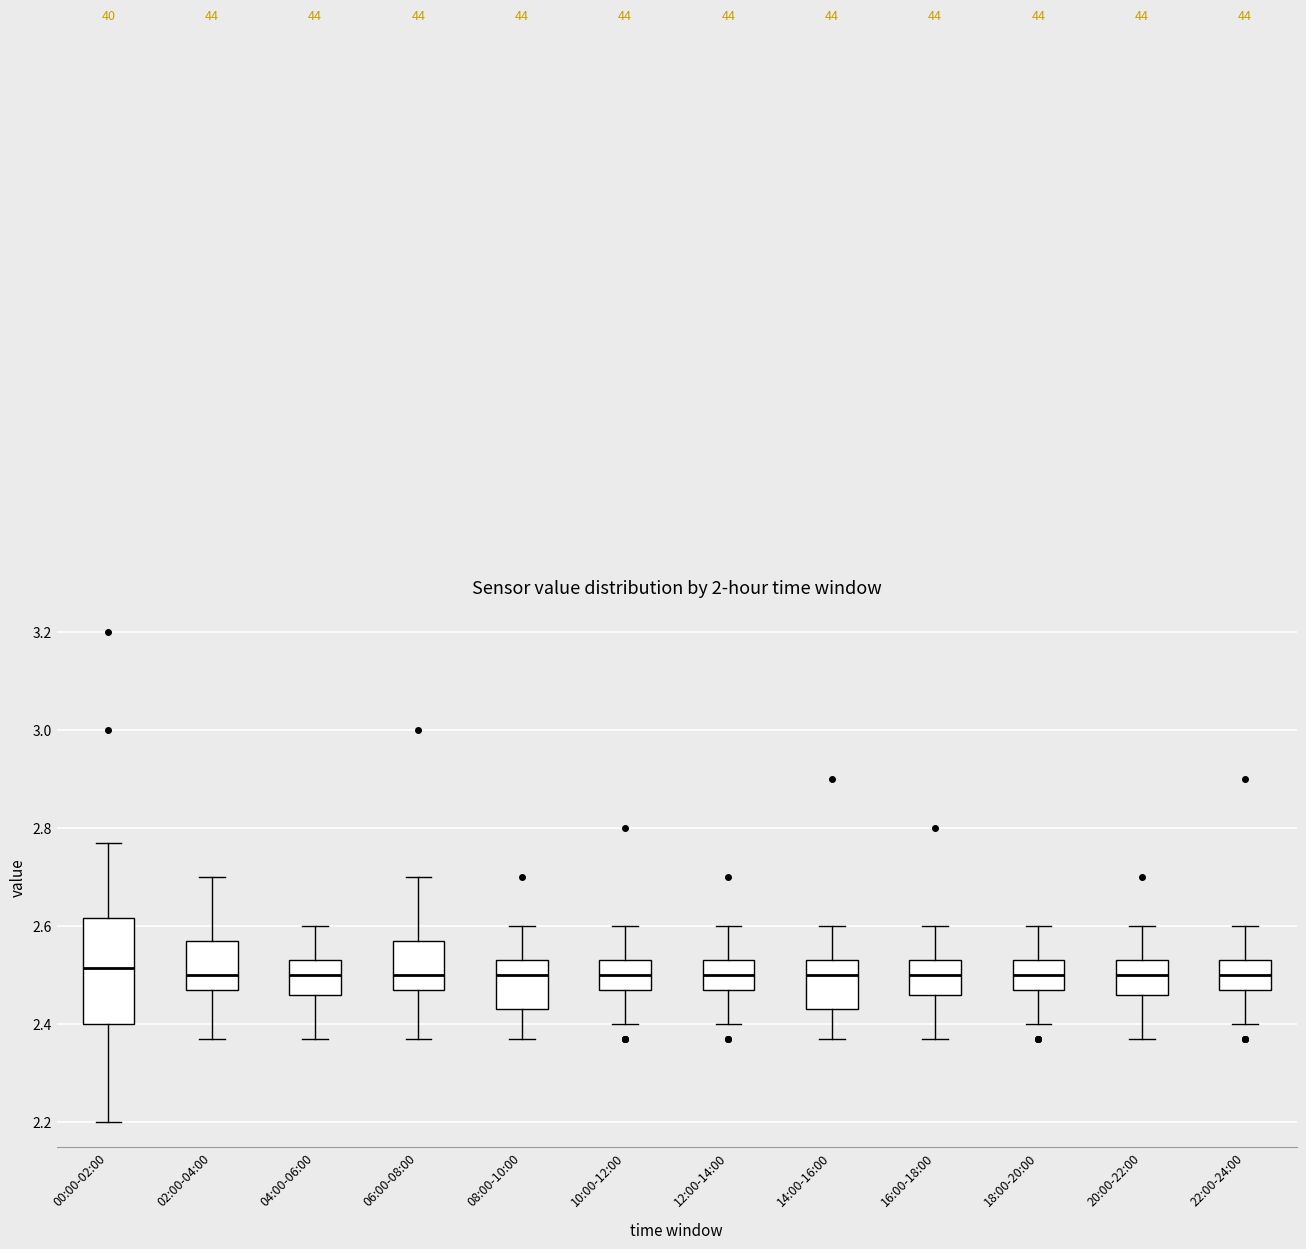

Reading left to right, transcribe this box plot: for each box, give where its median line is, the range the box spans, and where its two whiskers end, as read against the y-axis. The values are not printed on the chart, so give them approximately, as read against the axis.

00:00-02:00: median 2.52, box 2.40 to 2.62, whiskers 2.20 to 2.78
02:00-04:00: median 2.50, box 2.48 to 2.58, whiskers 2.38 to 2.70
04:00-06:00: median 2.50, box 2.46 to 2.54, whiskers 2.38 to 2.60
06:00-08:00: median 2.50, box 2.48 to 2.58, whiskers 2.38 to 2.70
08:00-10:00: median 2.50, box 2.44 to 2.54, whiskers 2.38 to 2.60
10:00-12:00: median 2.50, box 2.48 to 2.54, whiskers 2.40 to 2.60
12:00-14:00: median 2.50, box 2.48 to 2.54, whiskers 2.40 to 2.60
14:00-16:00: median 2.50, box 2.44 to 2.54, whiskers 2.38 to 2.60
16:00-18:00: median 2.50, box 2.46 to 2.54, whiskers 2.38 to 2.60
18:00-20:00: median 2.50, box 2.48 to 2.54, whiskers 2.40 to 2.60
20:00-22:00: median 2.50, box 2.46 to 2.54, whiskers 2.38 to 2.60
22:00-24:00: median 2.50, box 2.48 to 2.54, whiskers 2.40 to 2.60